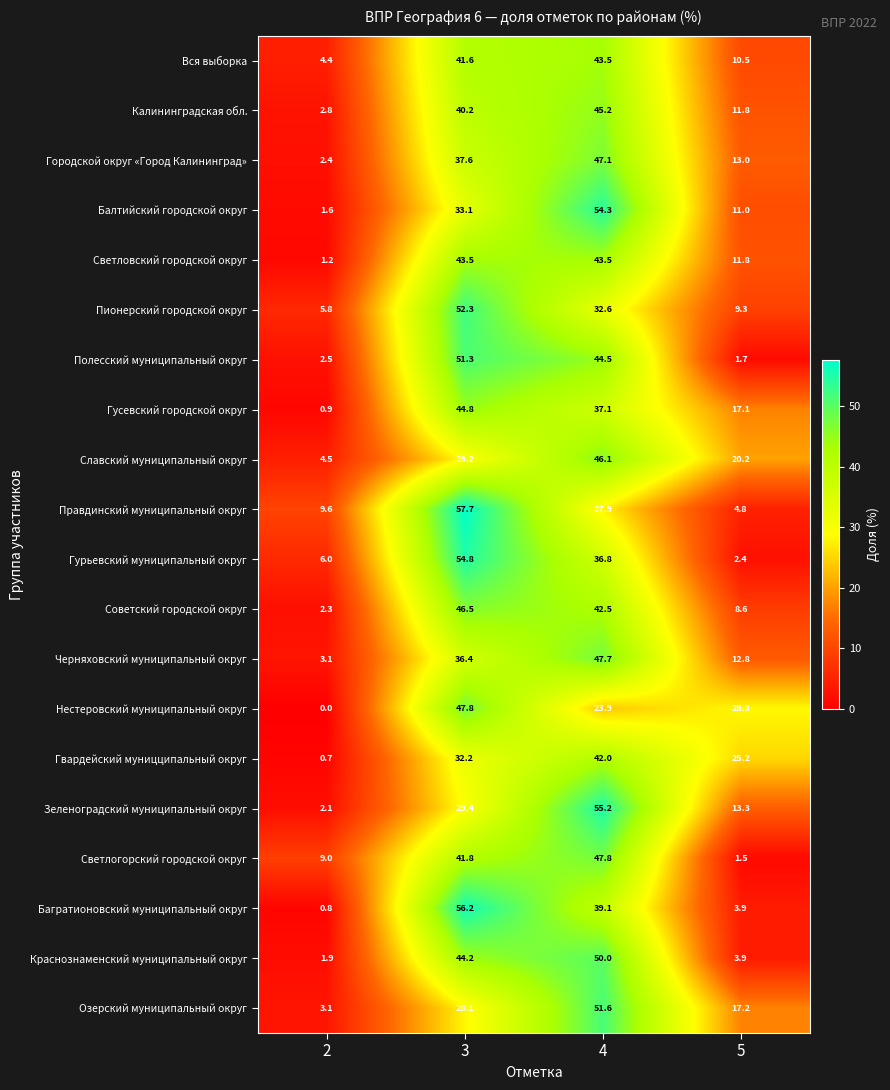

Rank the series at 3 from highest to lowest value.

Правдинский муниципальный округ, Багратионовский муниципальный округ, Гурьевский муниципальный округ, Пионерский городской округ, Полесский муниципальный округ, Нестеровский муниципальный округ, Советский городской округ, Гусевский городской округ, Краснознаменский муниципальный округ, Светловский городской округ, Светлогорский городской округ, Вся выборка, Калининградская обл., Городской округ «Город Калининград», Черняховский муниципальный округ, Балтийский городской округ, Гвардейский муницципальный округ, Зеленоградский муниципальный округ, Славский муниципальный округ, Озерский муниципальный округ